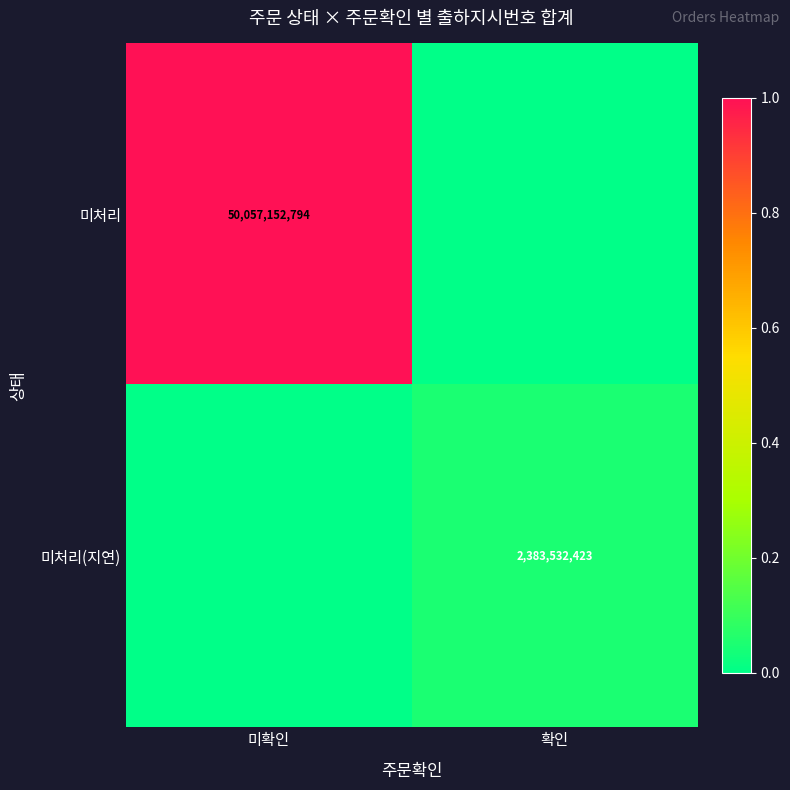

At how many categories does at least one series exceed 0?

2